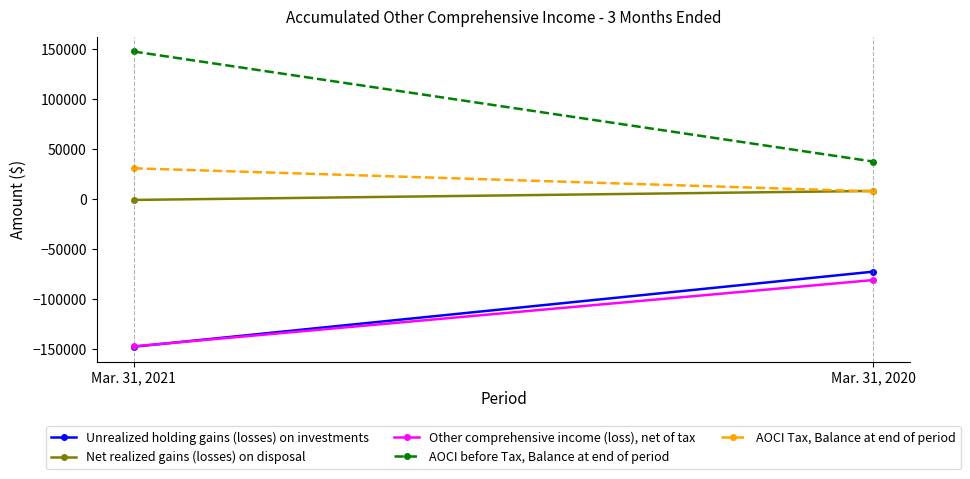

At Mar. 31, 2021, list the series in order from largest to smallest.

AOCI before Tax, Balance at end of period, AOCI Tax, Balance at end of period, Net realized gains (losses) on disposal, Other comprehensive income (loss), net of tax, Unrealized holding gains (losses) on investments